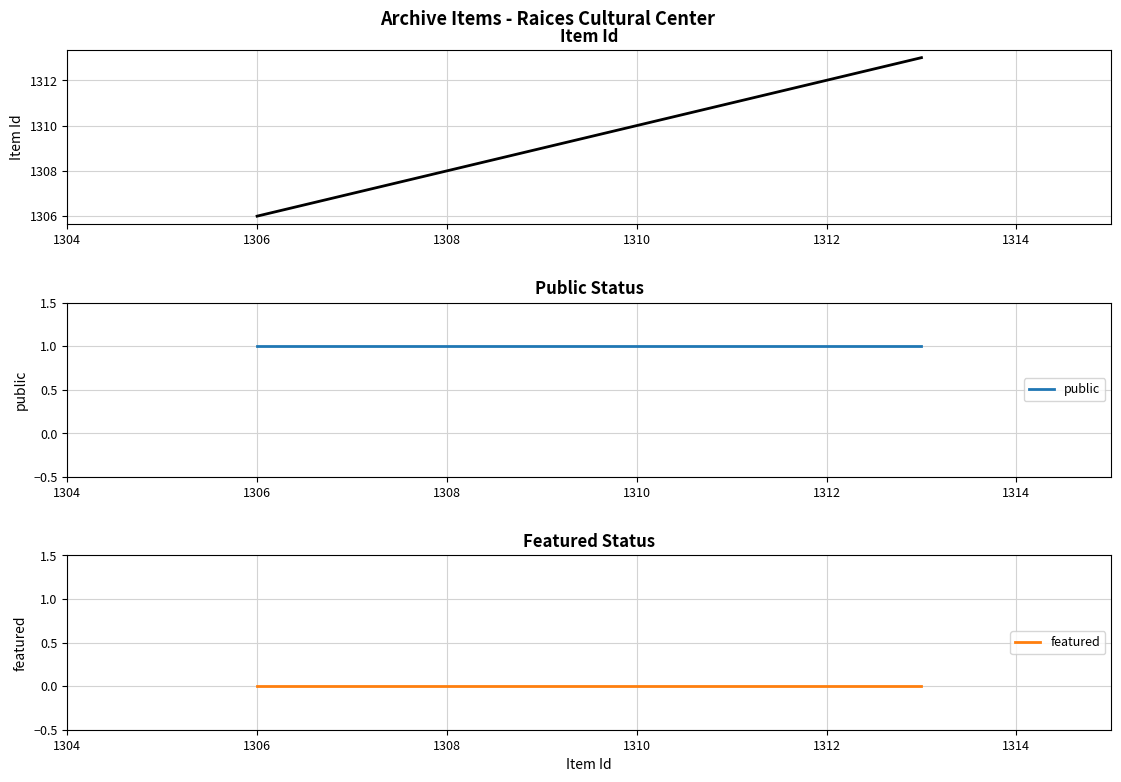

Between 1308 and 1306, which is larger?

1308